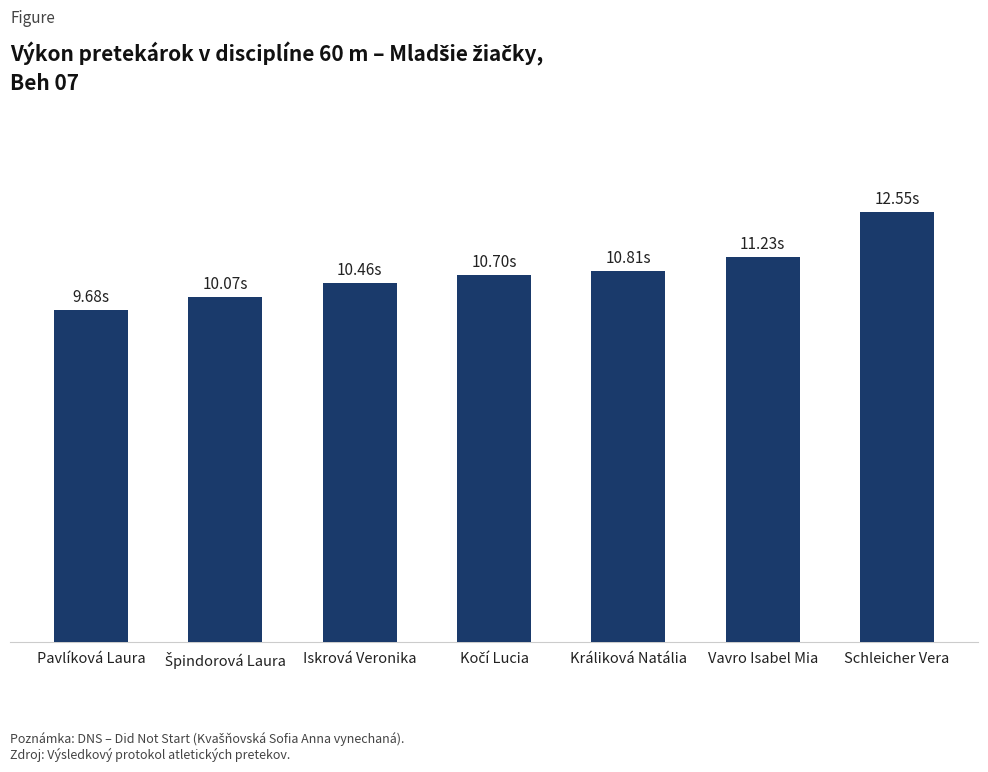

Rank the categories by value from lowest to highest.

Pavlíková Laura, Špindorová Laura, Iskrová Veronika, Kočí Lucia, Králiková Natália, Vavro Isabel Mia, Schleicher Vera